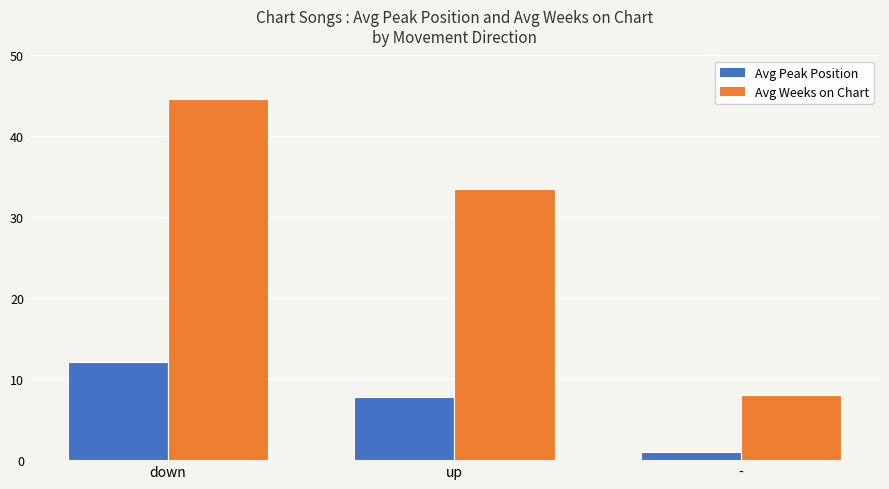

Which category has the lowest value across all series?

-